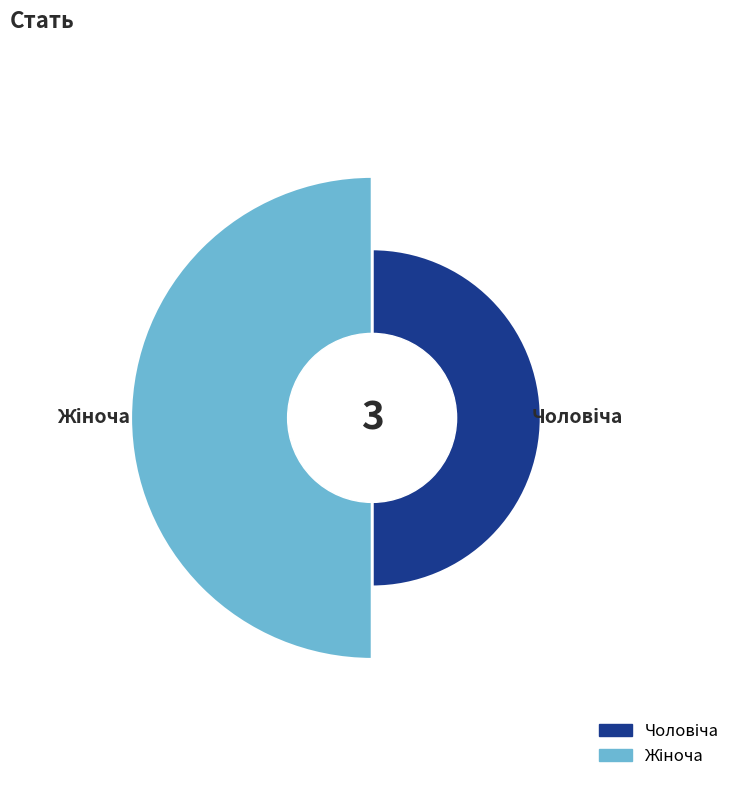

Count the number of slices in the pie.

2